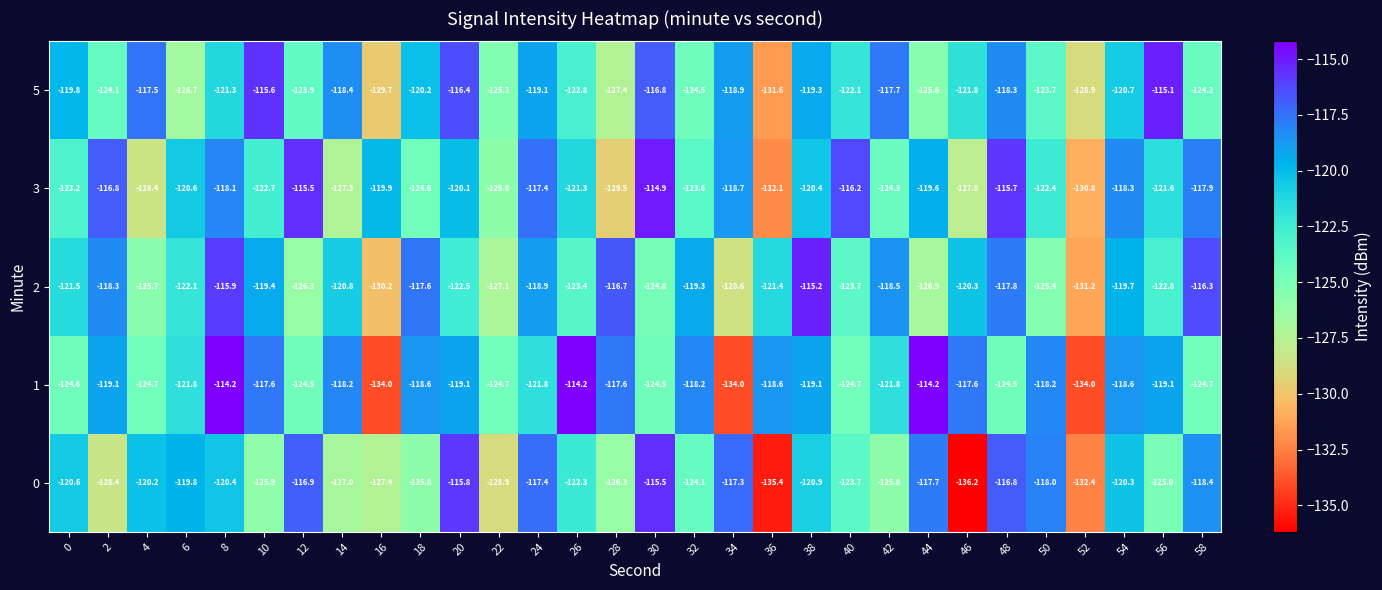

True or false: 2 has a value of -131.2 at 52.

True